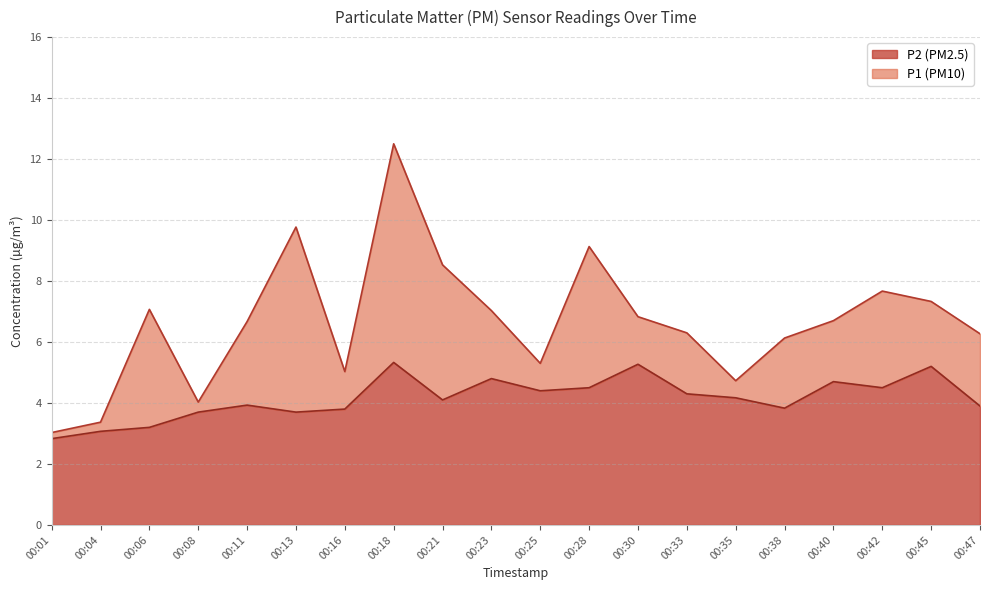

True or false: P2 has a value of 5.3 at 00:18.

True